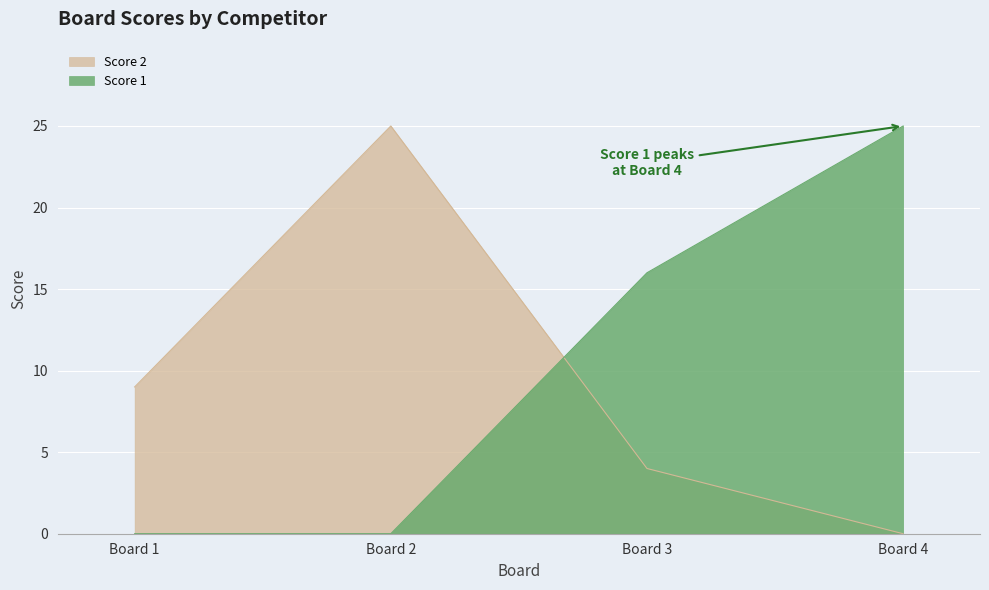

What is the sum of all Score 2 values?

38